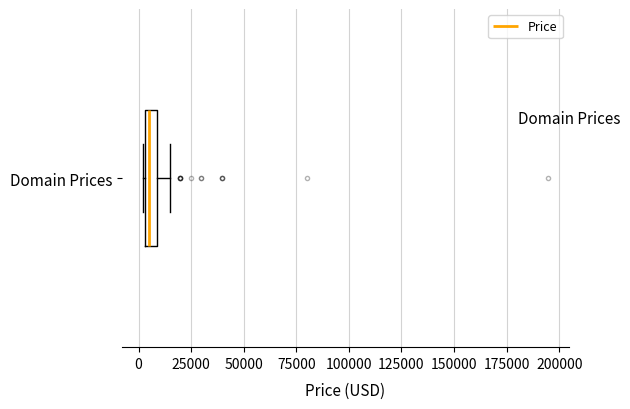

Where is the right edge of the box for Domain Prices on the x-axis? The values are not printed on the chart, so give them approximately, as read against the axis.

10000